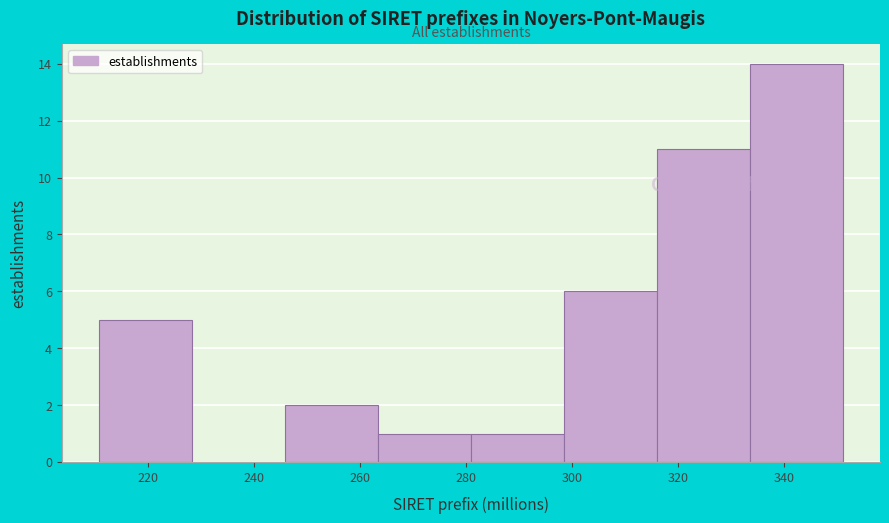

Over which range of the x-axis is the bar tallest?

334 to 352